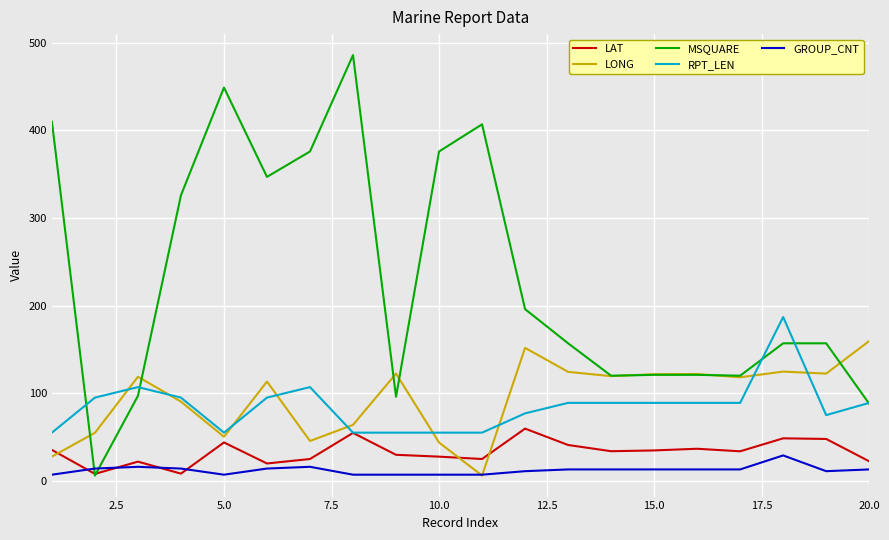

Which series has the widest spread of values?

MSQUARE